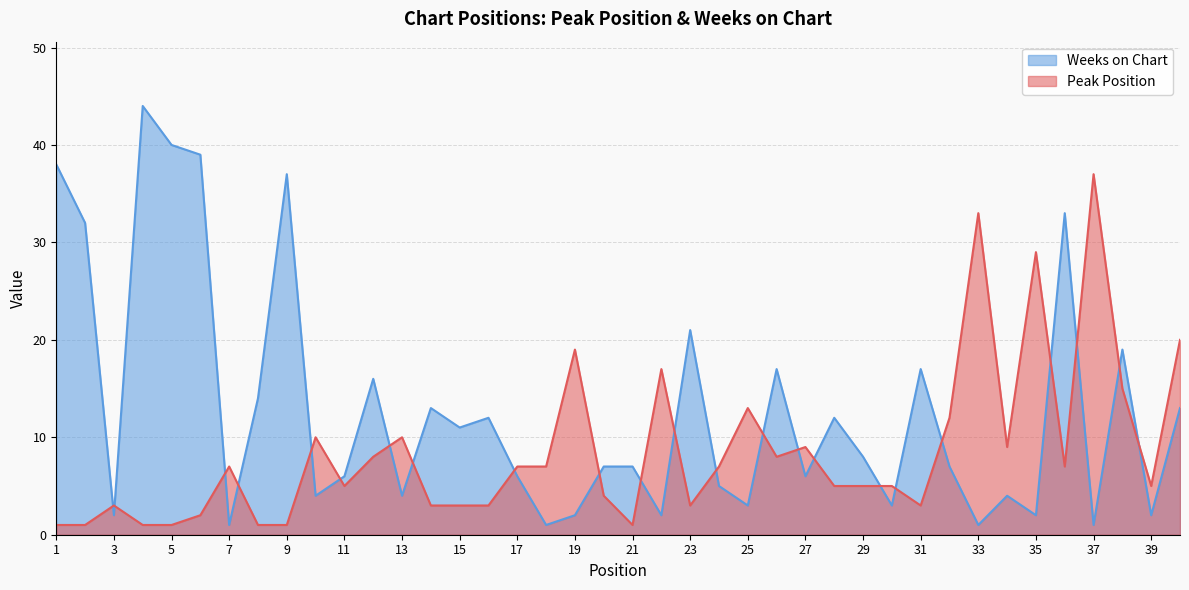

Rank the series at 9 from lowest to highest value.

Peak Position, Weeks on Chart